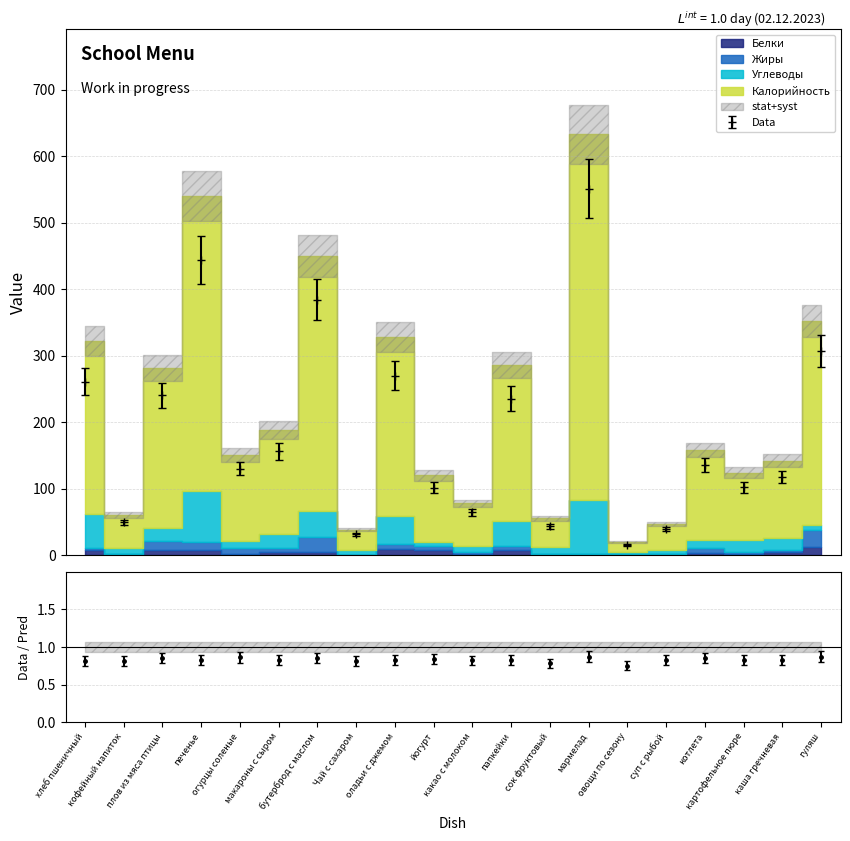

Which series has the largest range (max minus min)?

Калорийность